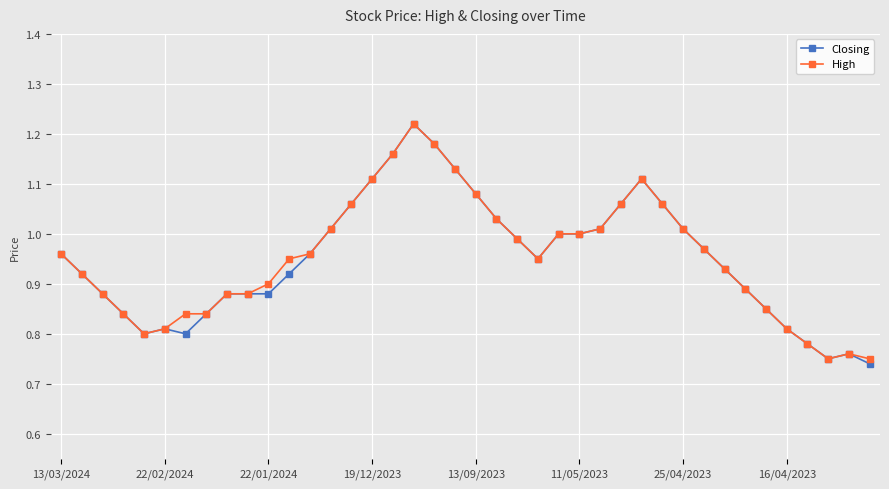

Which series has the widest spread of values?

Closing